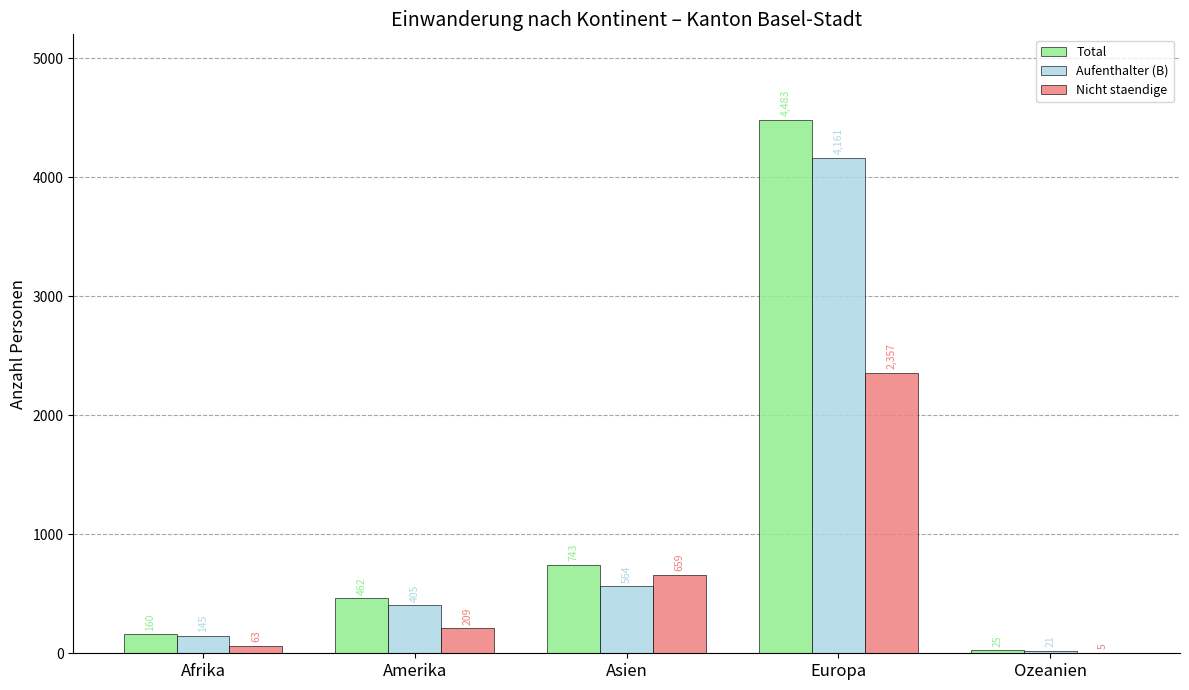

How many series are shown in this chart?

3